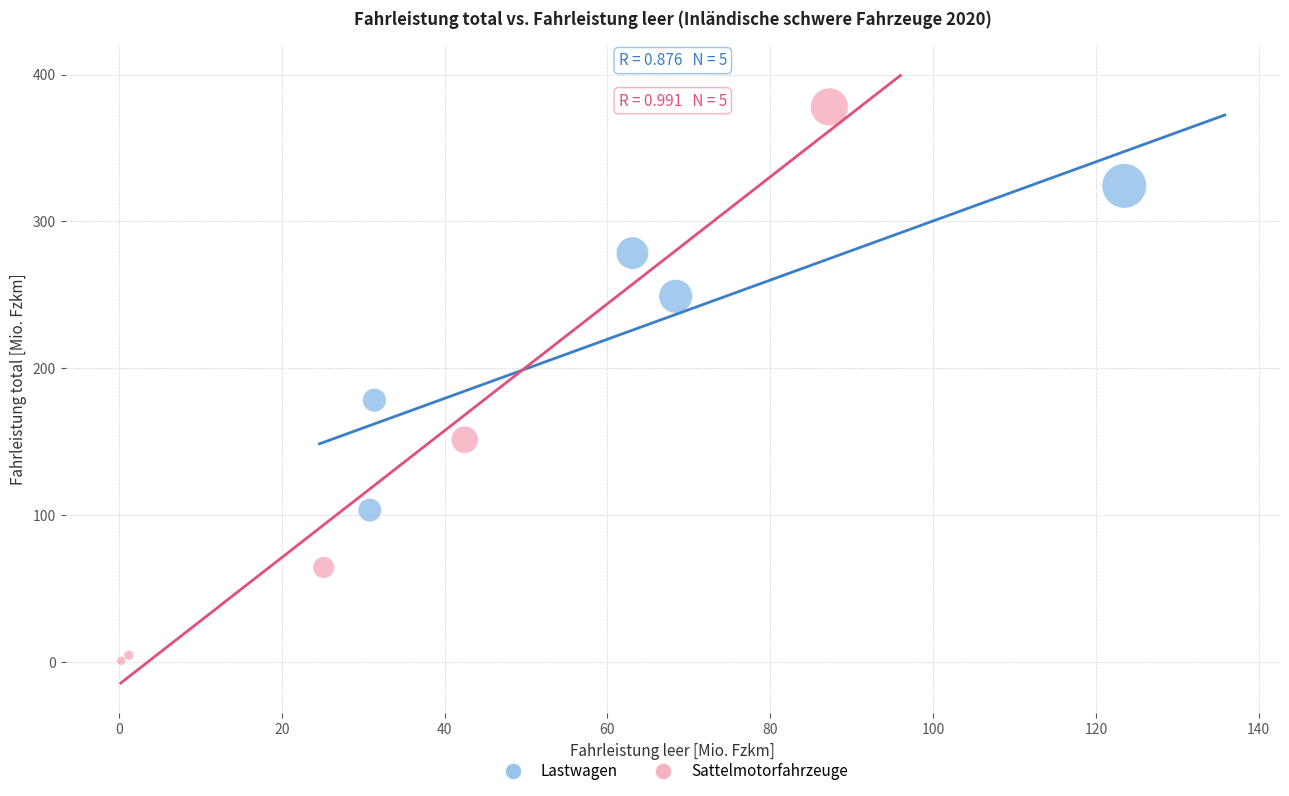

What are all the series names shown in the legend?

Lastwagen, Sattelmotorfahrzeuge